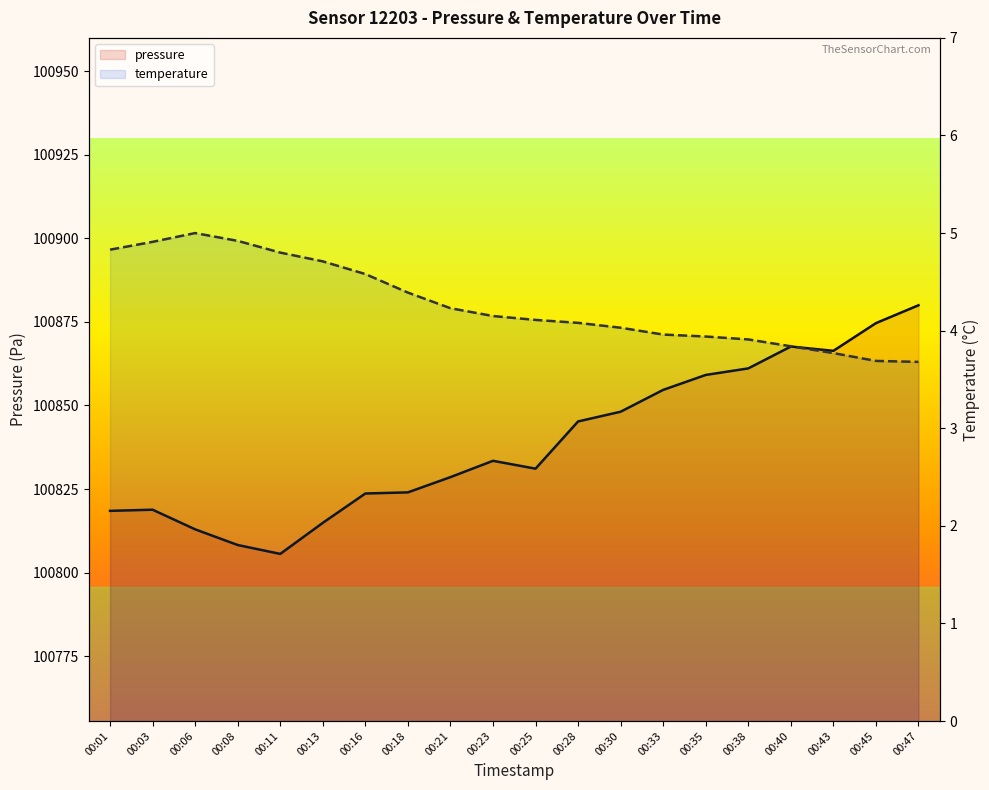

True or false: temperature and pressure cross at least once.

False